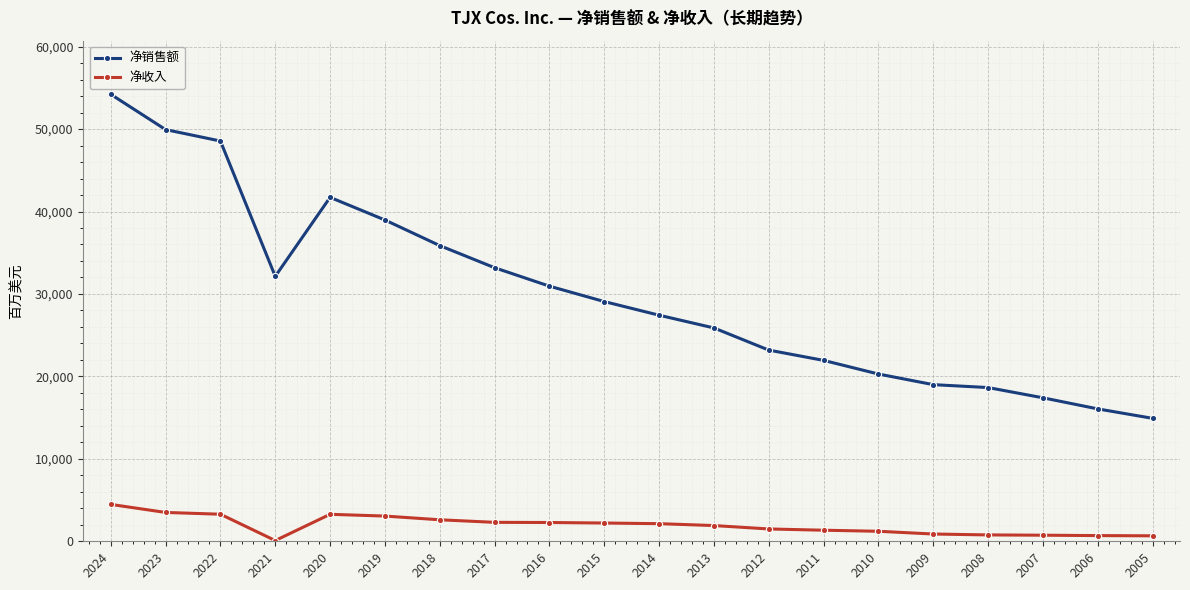

Is the value of 净销售额 at 2021 greater than the value of 净收入 at 2015?

Yes